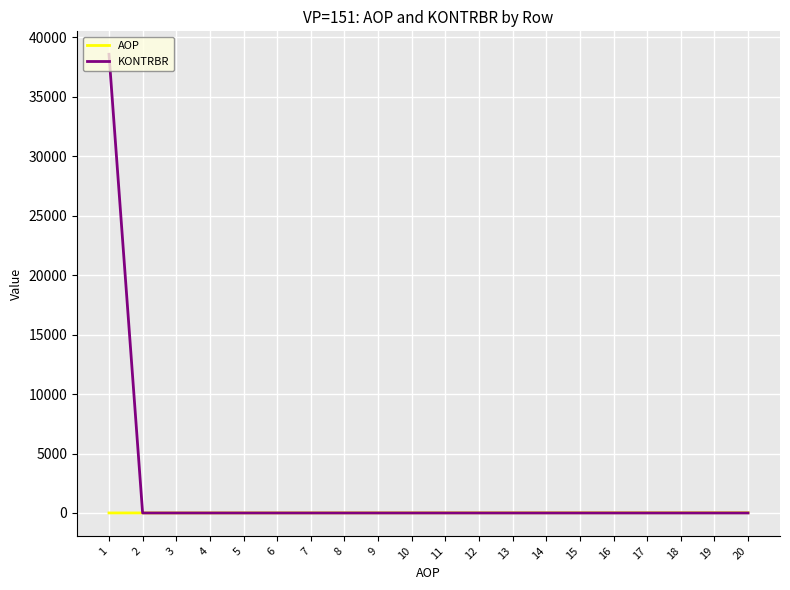

What is the lowest value of the AOP series?

1.0